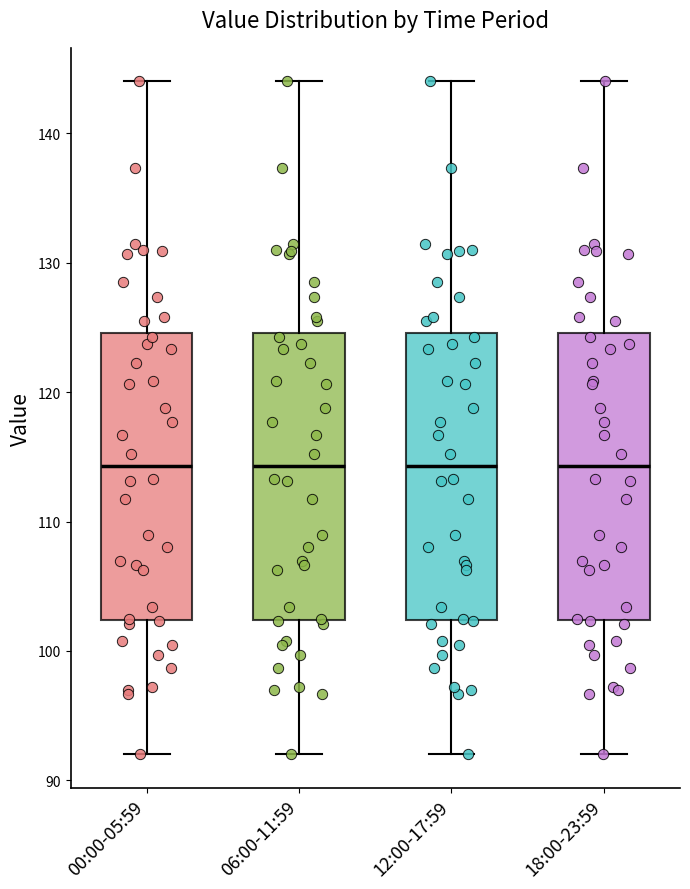

Where does the median line of the box for 06:00-11:59 sit on the y-axis? The values are not printed on the chart, so give them approximately, as read against the axis.

114